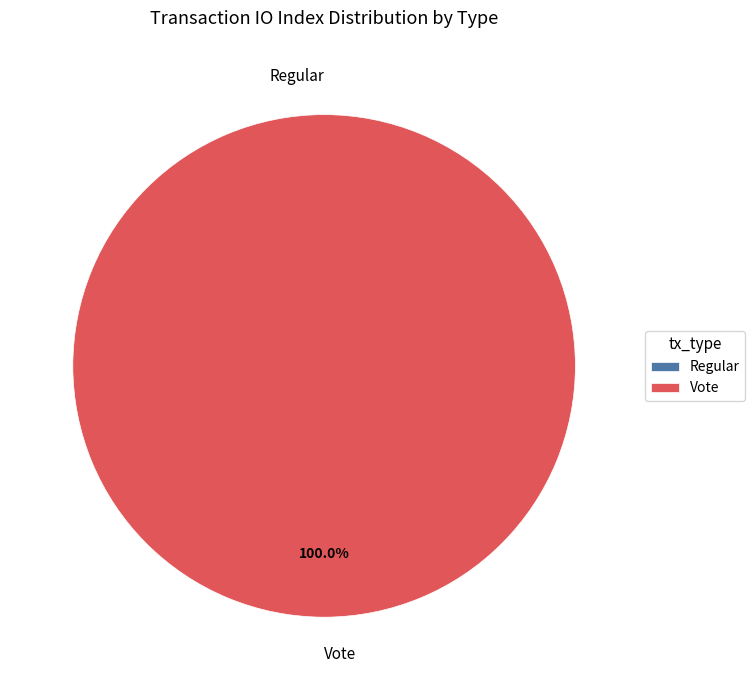

Between Regular and Vote, which is larger?

Vote